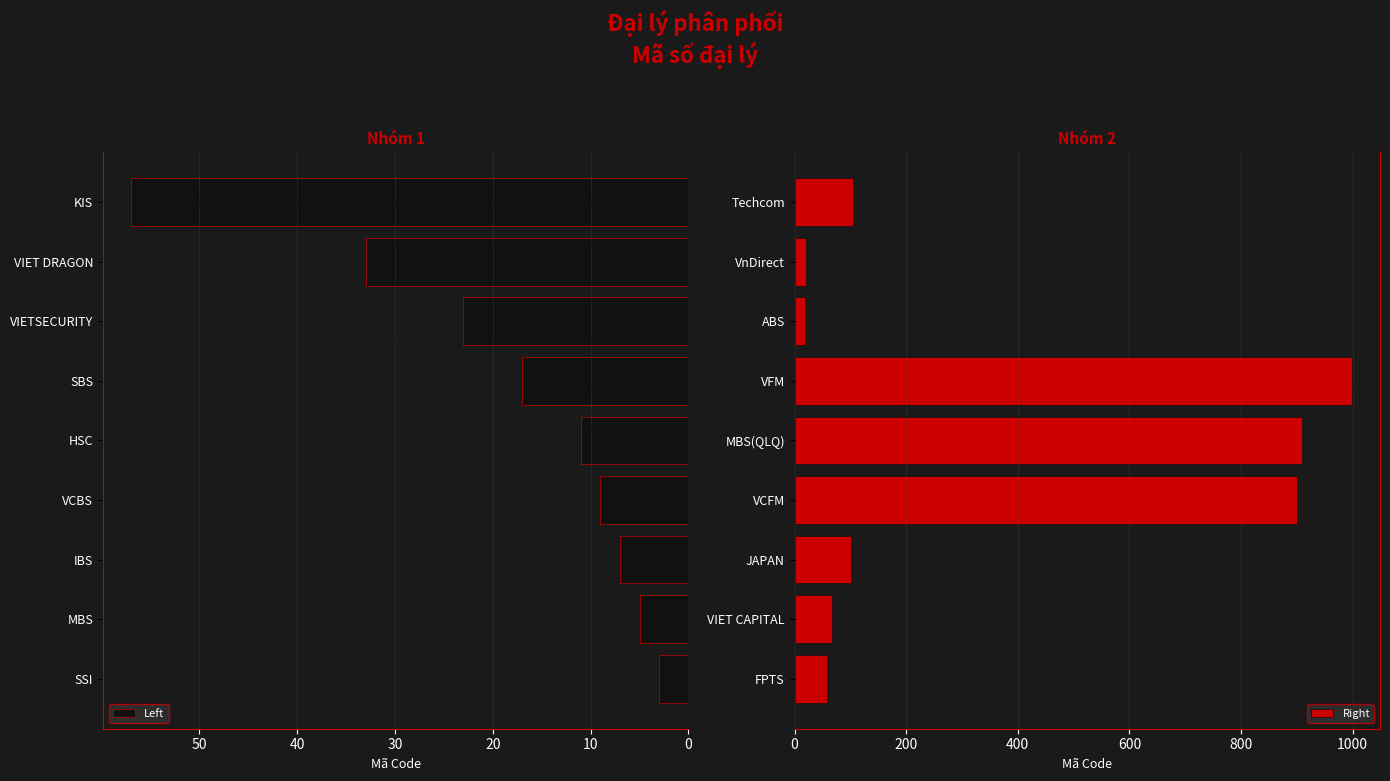

What is the approximate value of Right at VnDirect?

21